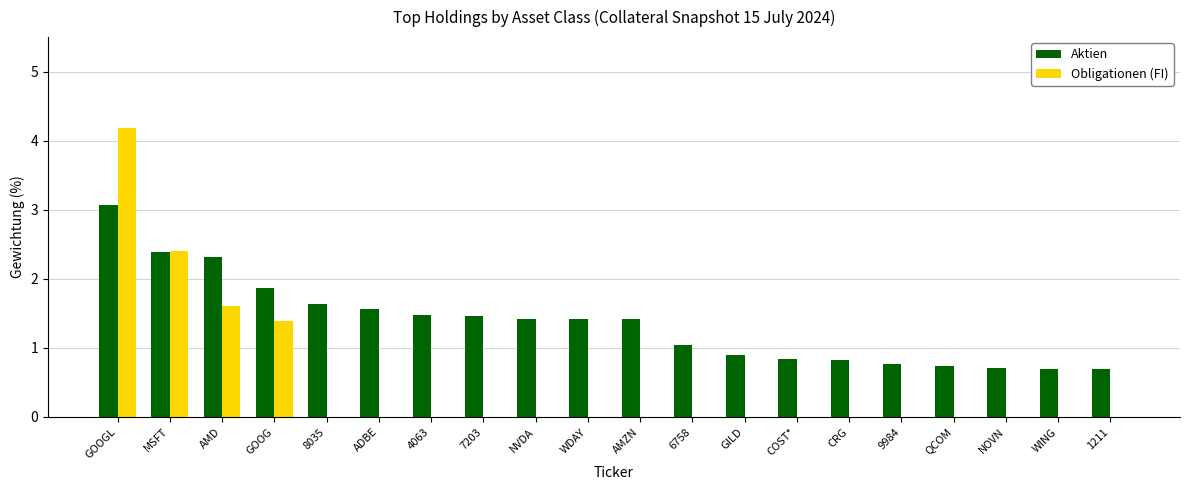

Reading right to left, what are all the values shown in this chart?

Aktien: 0.7	0.7	0.7	0.7	0.8	0.8	0.8	0.9	1.0	1.4	1.4	1.4	1.5	1.5	1.6	1.6	1.9	2.3	2.4	3.1
Obligationen (FI): 0.0	0.0	0.0	0.0	0.0	0.0	0.0	0.0	0.0	0.0	0.0	0.0	0.0	0.0	0.0	0.0	1.4	1.6	2.4	4.2